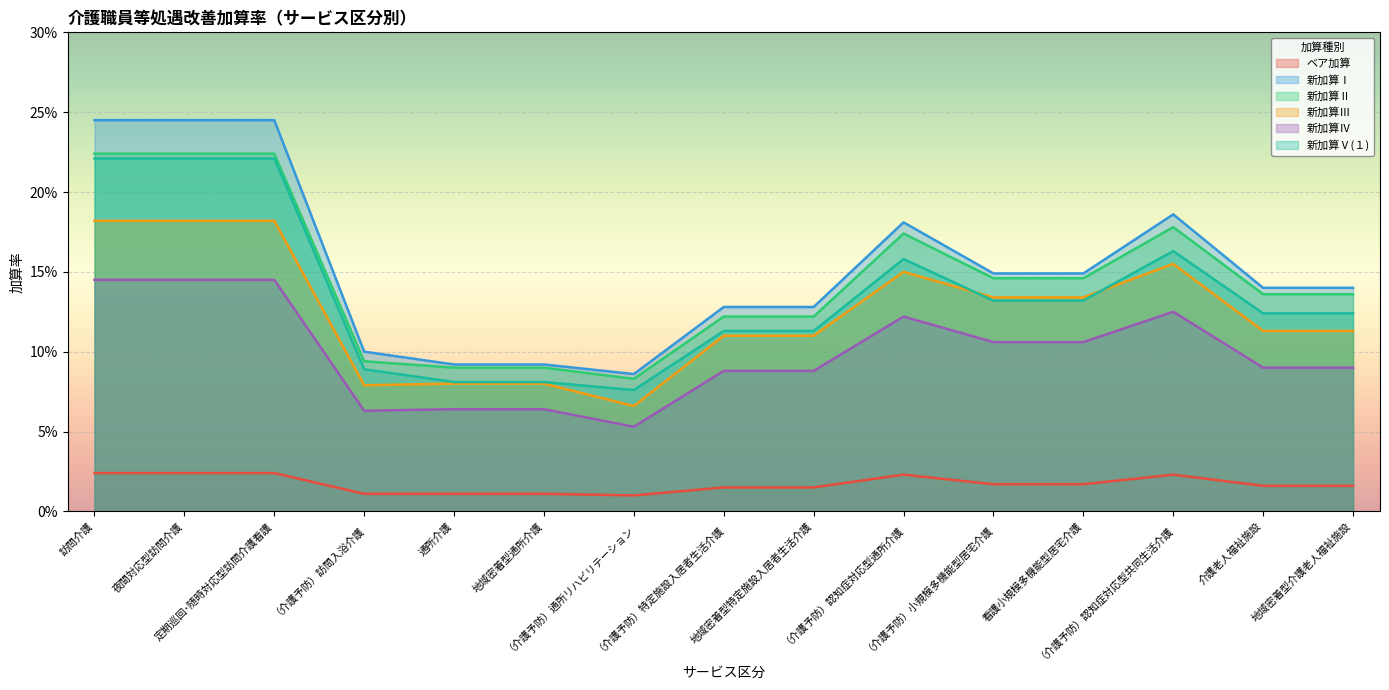

True or false: 新加算Ⅰ and 新加算Ⅲ cross at least once.

False